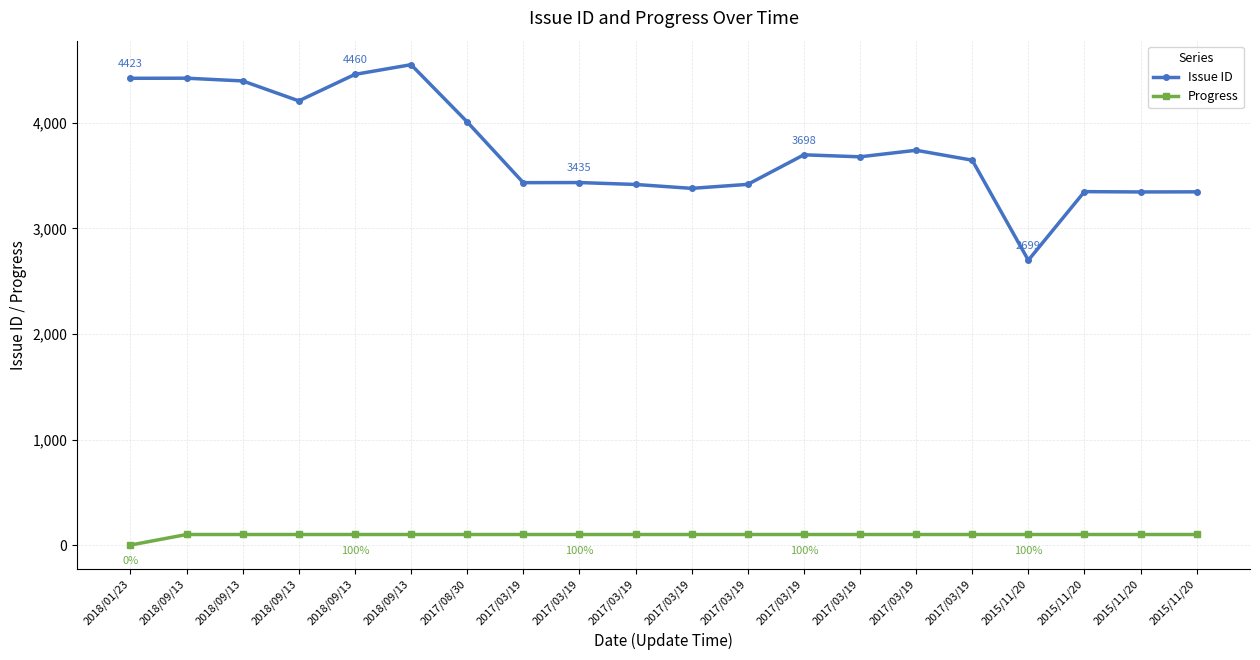

At which category is the sum across all series the highest?

2018/09/13